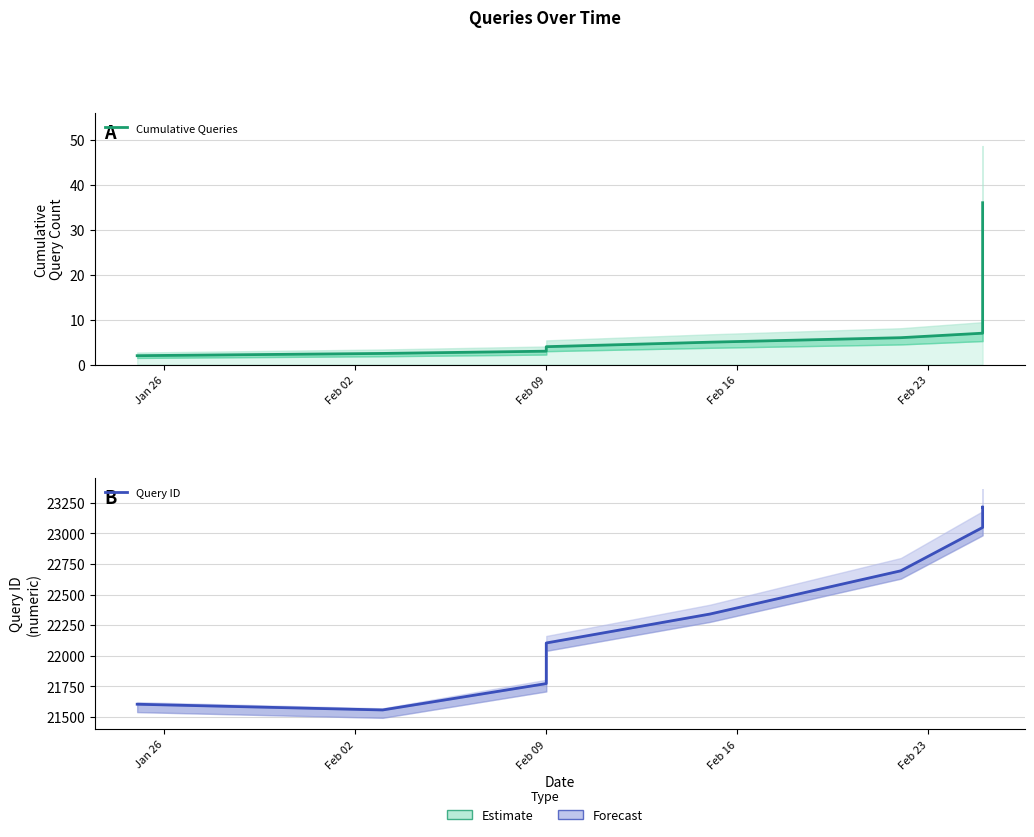

How many distinct data groups are displayed?

2